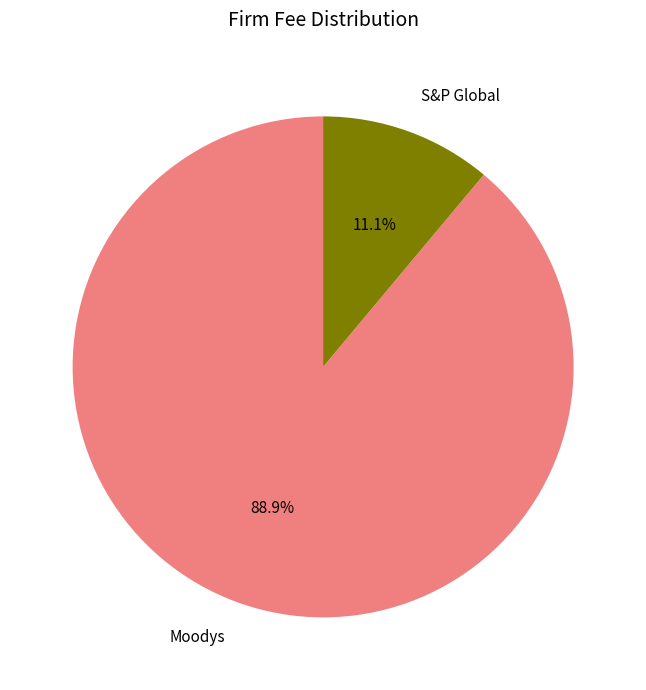

Is there any slice that represents more than half of the pie?

Yes